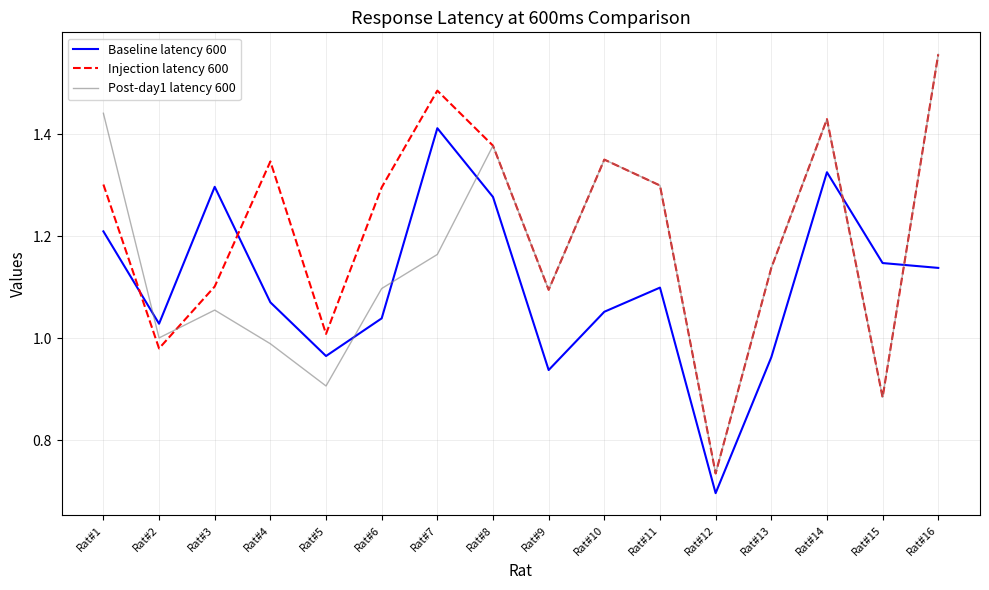

Is the value of Injection latency 600 at Rat#13 greater than the value of Baseline latency 600 at Rat#7?

No